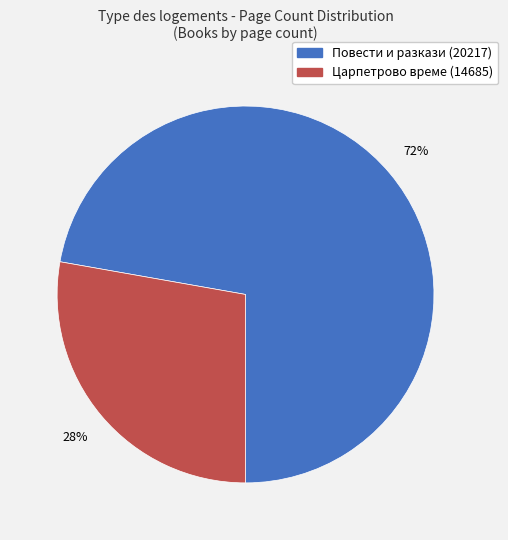

Combined, do Повести и разкази (20217) and Царпетрово време (14685) account for over 50%?

Yes